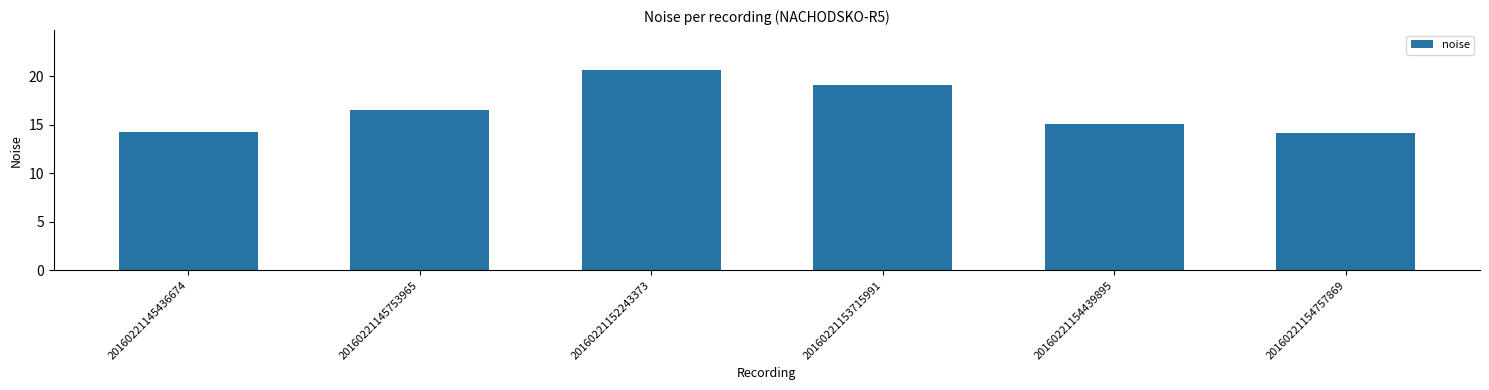

Is it true that the value at 20160221153715991 is 19.1?

True